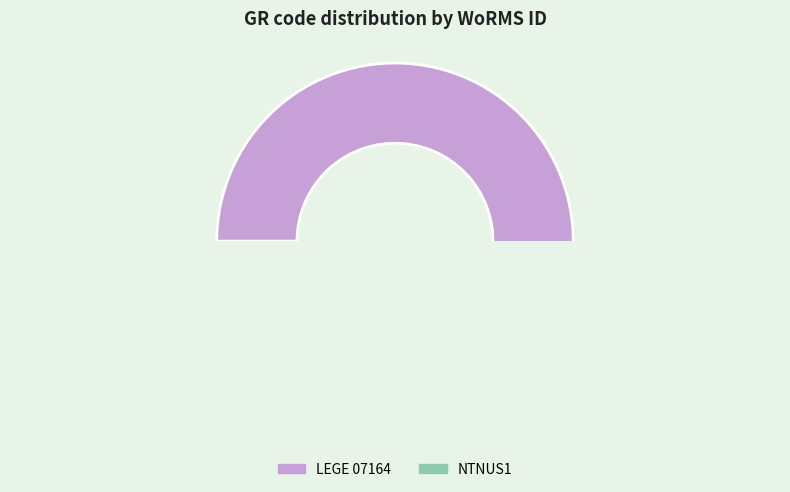

The NTNUS1 slice represents 60% of the pie. True or false?

False